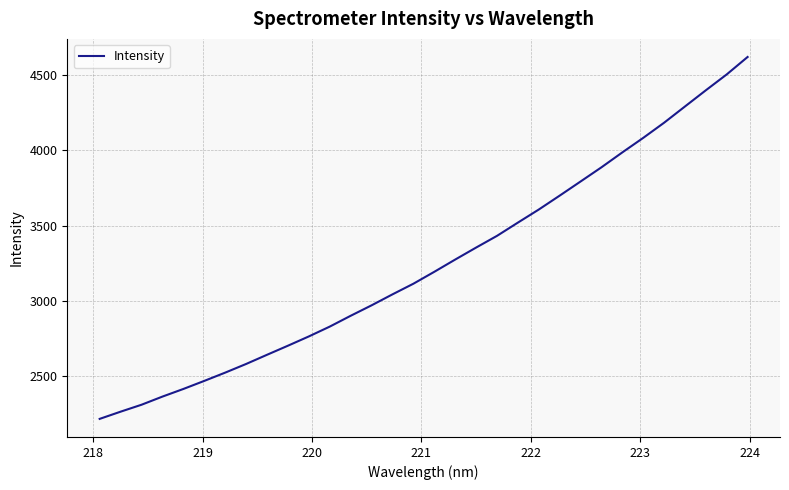

Does the chart have visible grid lines?

Yes